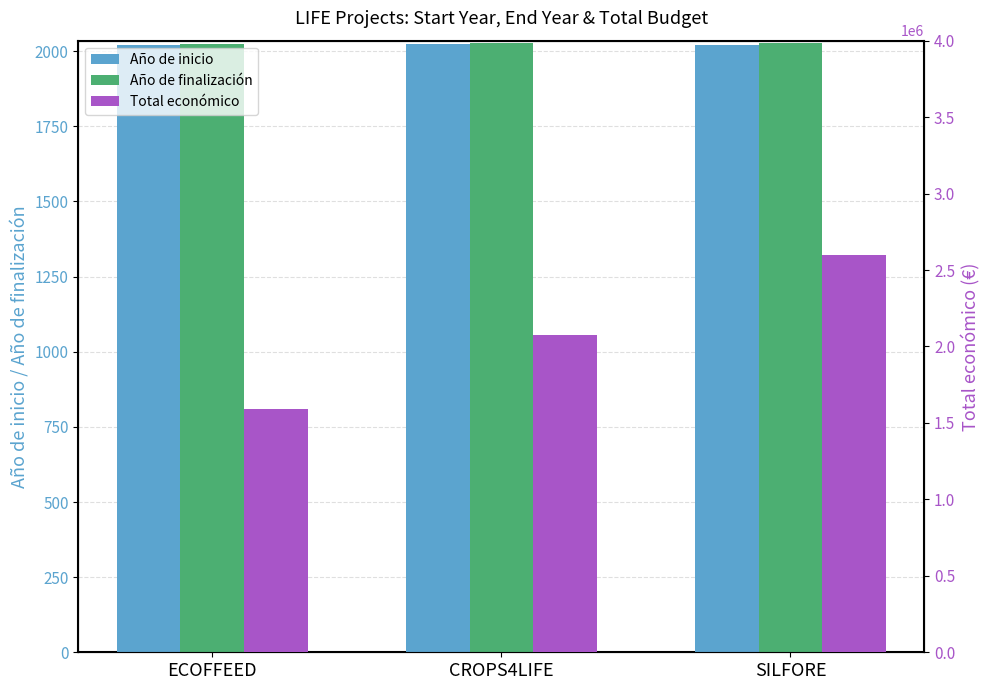

What is the difference between the maximum and second lowest values in the Año de finalización series?

1